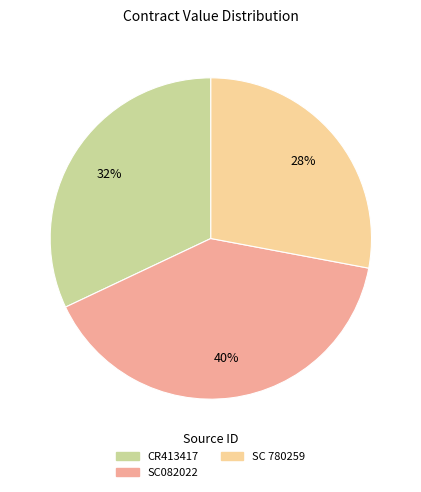

Count the number of slices in the pie.

3